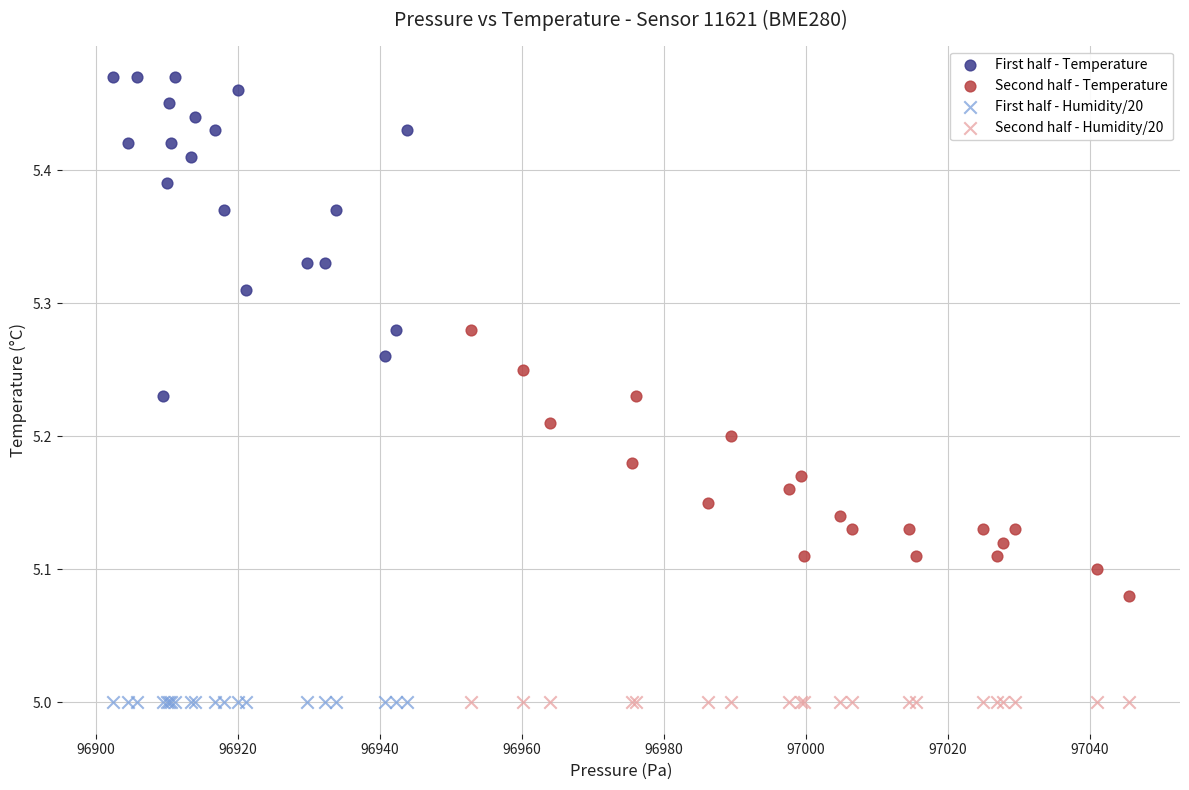

Which series contains the highest Y value?

First half - Temperature